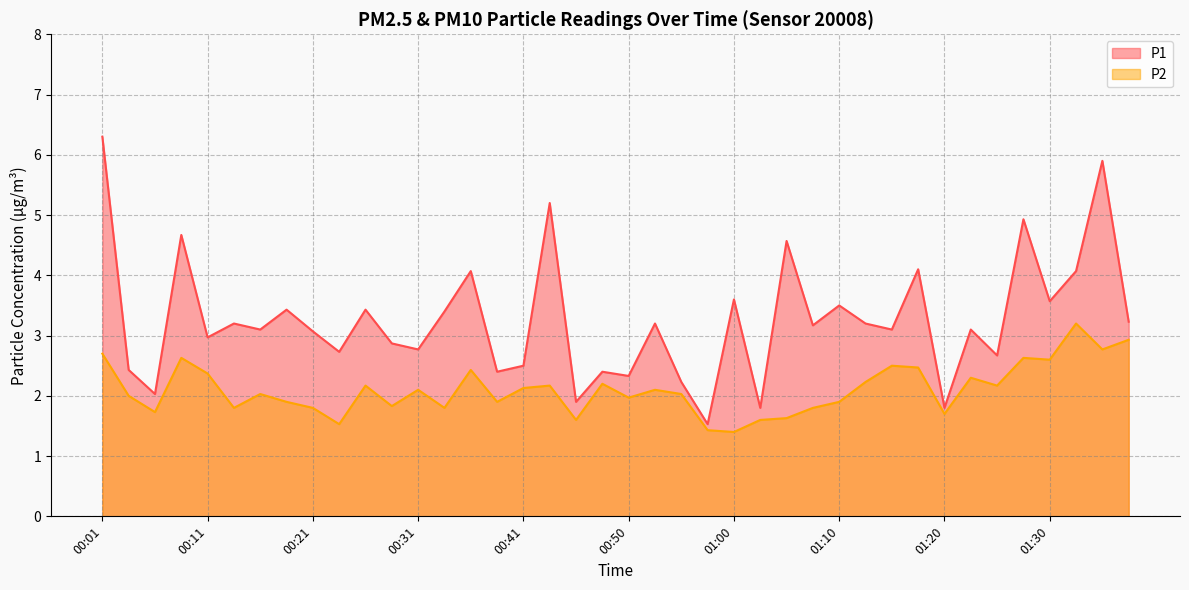

Reading left to right, list all the values displayed in this chart.

P1: 6.3	2.4	2.0	4.7	3.0	3.2	3.1	3.4	3.1	2.7	3.4	2.9	2.8	3.4	4.1	2.4	2.5	5.2	1.9	2.4	2.3	3.2	2.2	1.5	3.6	1.8	4.6	3.2	3.5	3.2	3.1	4.1	1.8	3.1	2.7	4.9	3.6	4.1	5.9	3.2
P2: 2.7	2.0	1.7	2.6	2.4	1.8	2.0	1.9	1.8	1.5	2.2	1.8	2.1	1.8	2.4	1.9	2.1	2.2	1.6	2.2	2.0	2.1	2.0	1.4	1.4	1.6	1.6	1.8	1.9	2.2	2.5	2.5	1.7	2.3	2.2	2.6	2.6	3.2	2.8	2.9